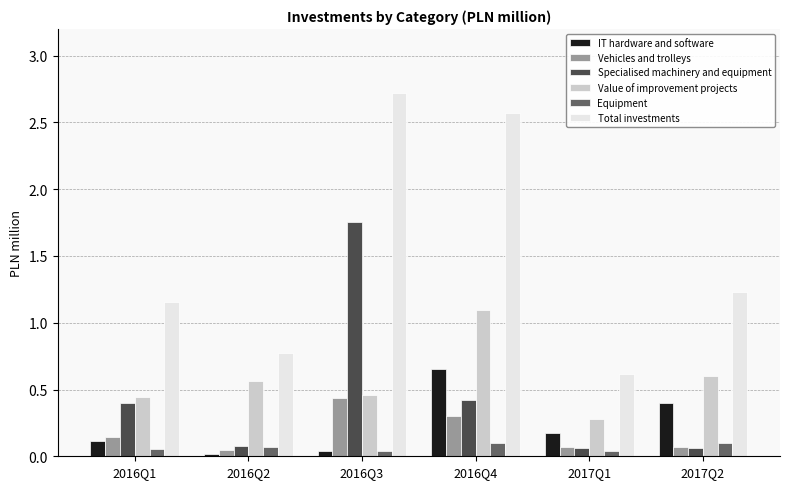

What is the total value across all series at 2016Q2?

1.5